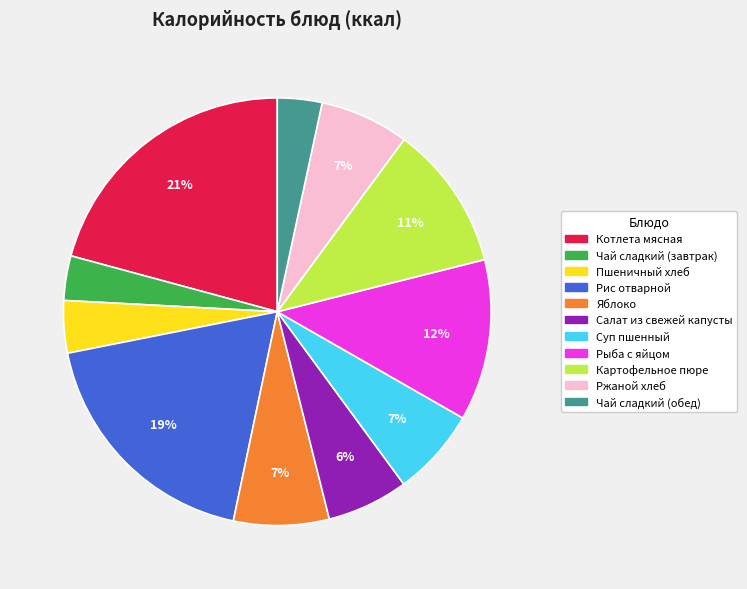

How many segments does this pie chart have?

11